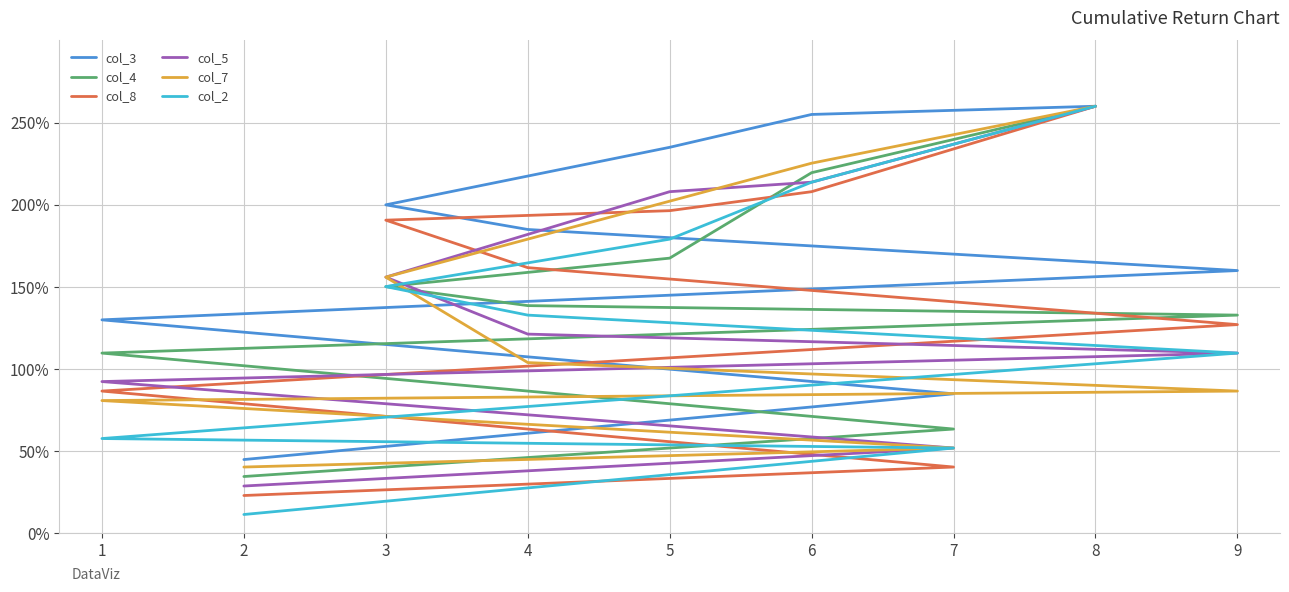

At which label is col_3 closest to 152?

9